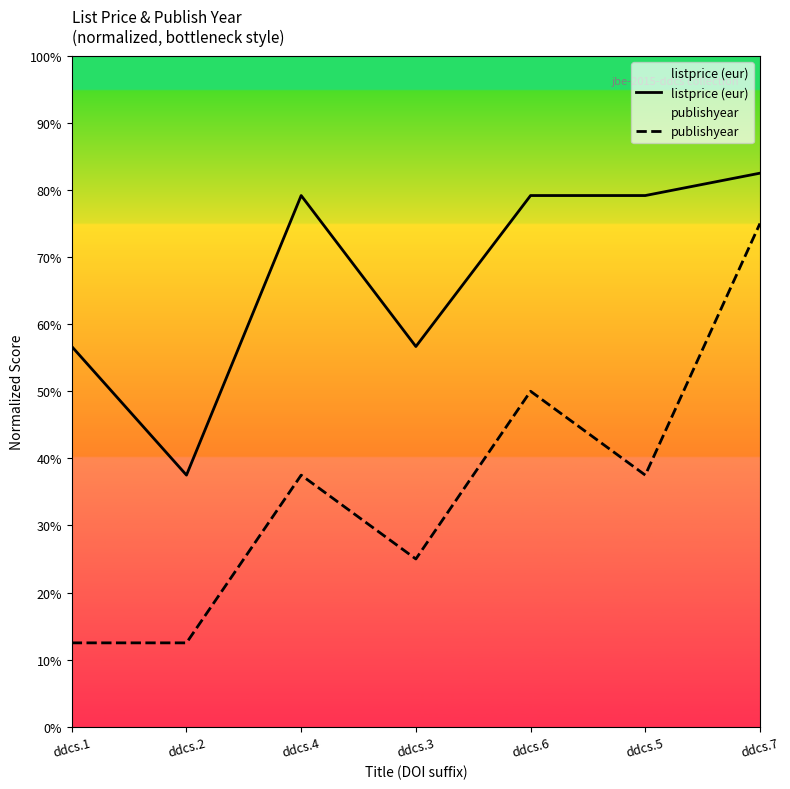

What are all the series names shown in the legend?

listprice (eur), publishyear